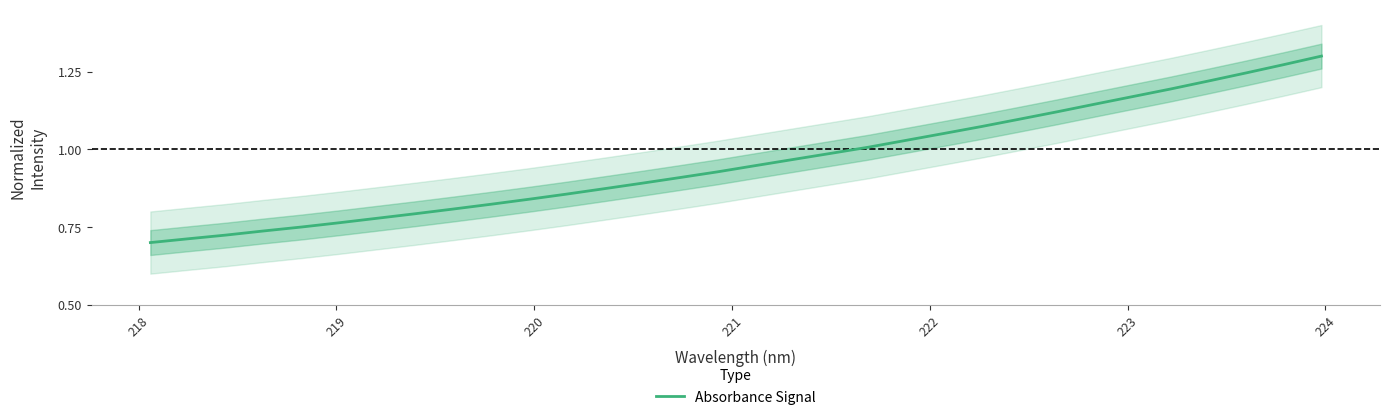

What is the greatest value displayed?

1.3